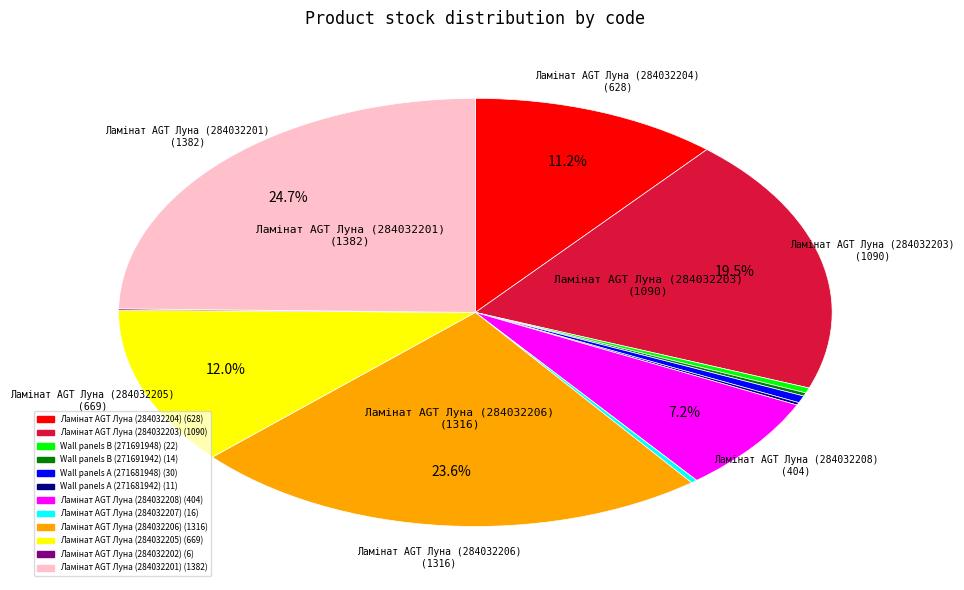

Does Wall panels B (271691948) represent more than half of the total?

No